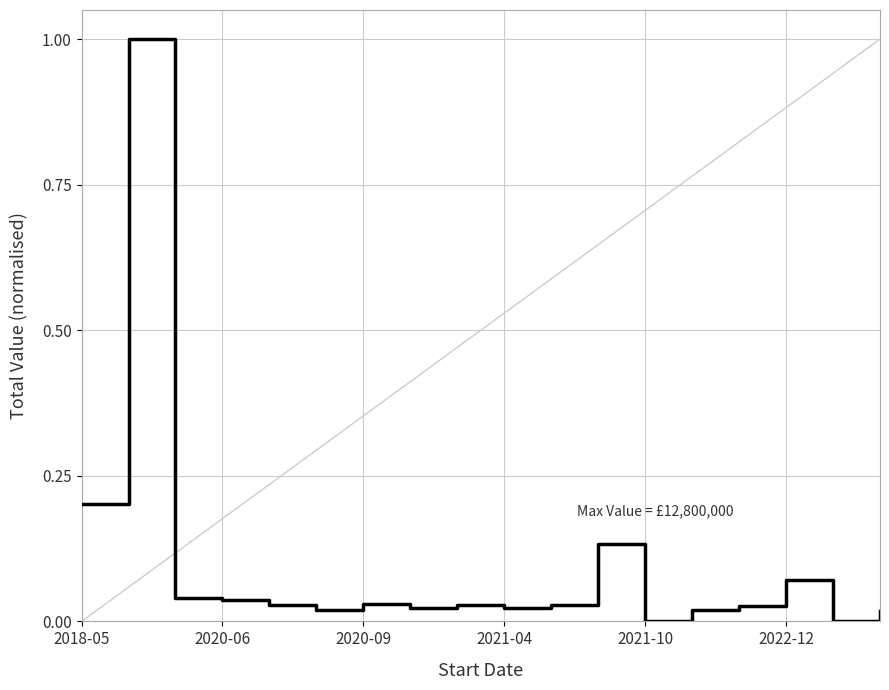

Does the chart display data point markers on the line(s)?

No